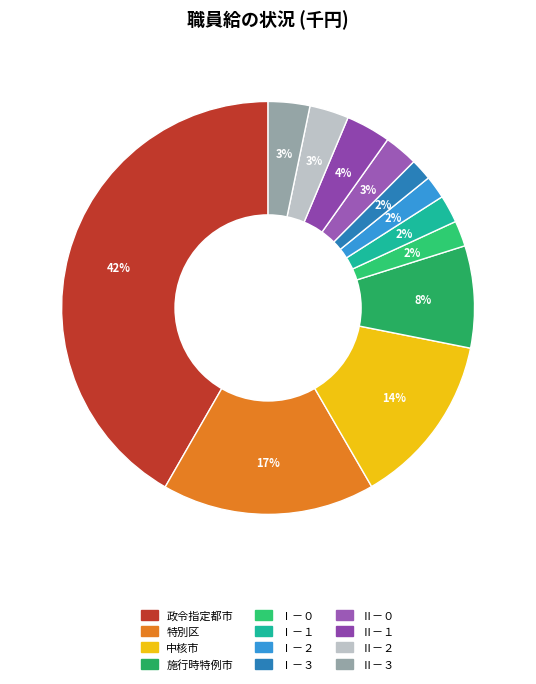

Count the number of slices in the pie.

12